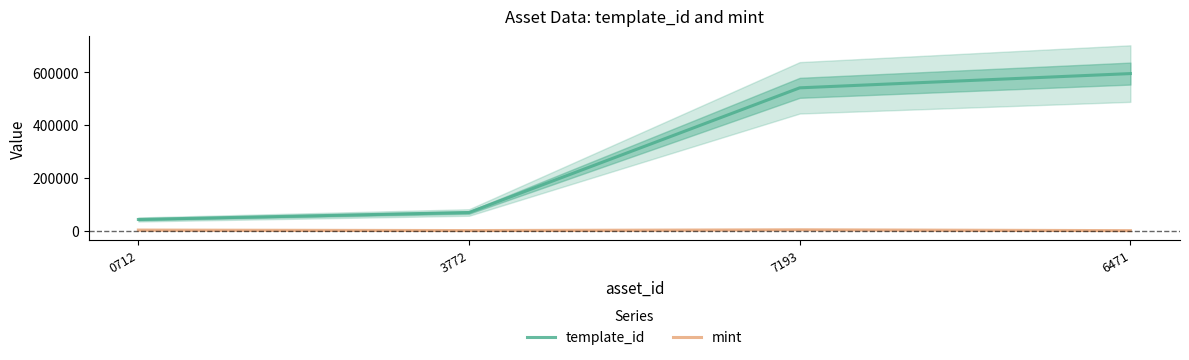

The template_id series shows 541468 at 7193. True or false?

True